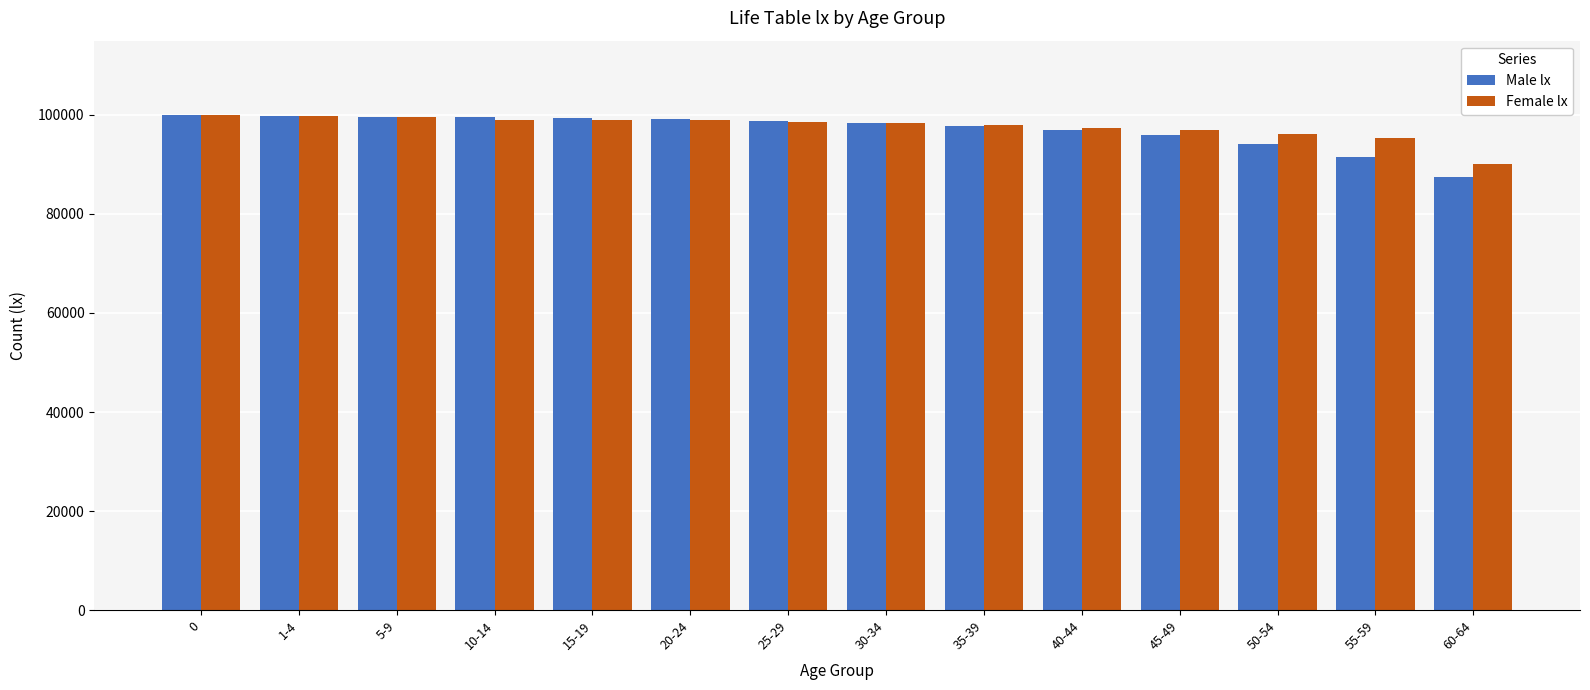

What is the total value across all series at 0?

200000